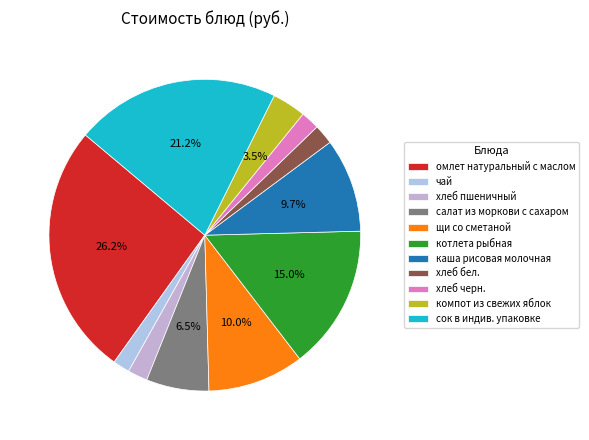

Is it true that сок в индив. упаковке is 21% of the pie?

True